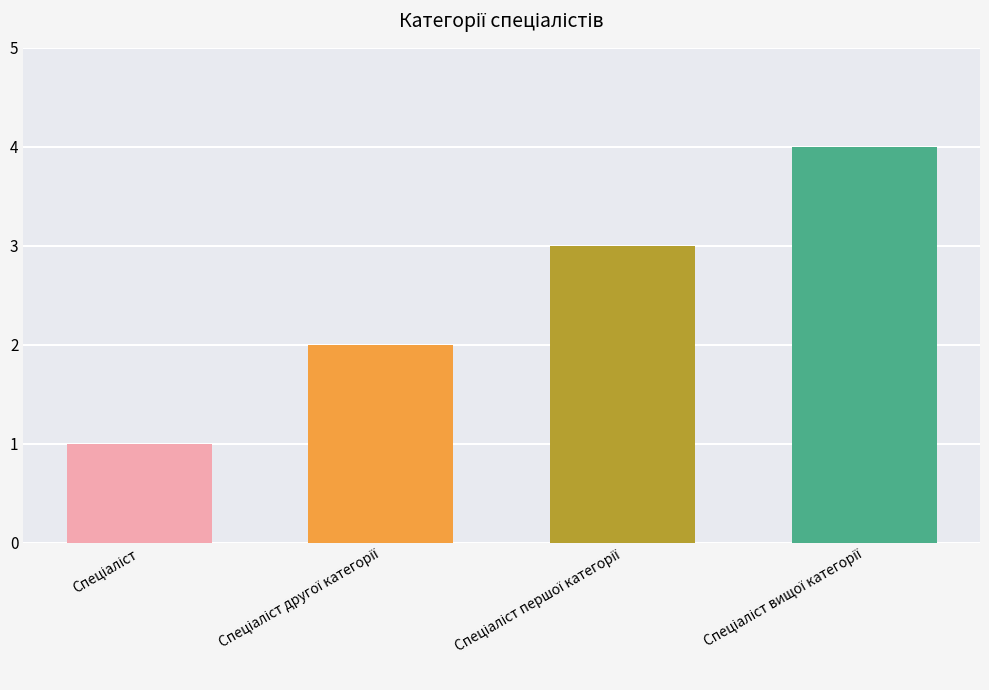

What is the maximum value shown in the chart?

4